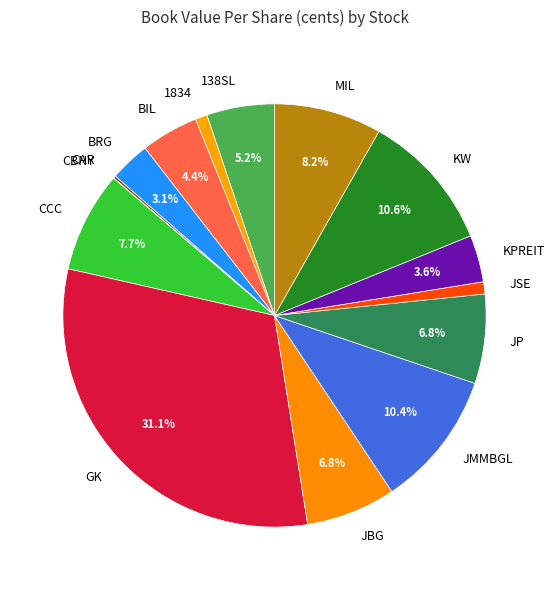

Which slice is the largest?

GK